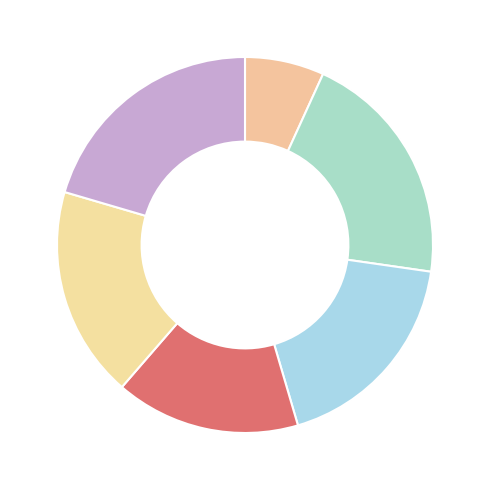

How many slices are in this pie chart?

6